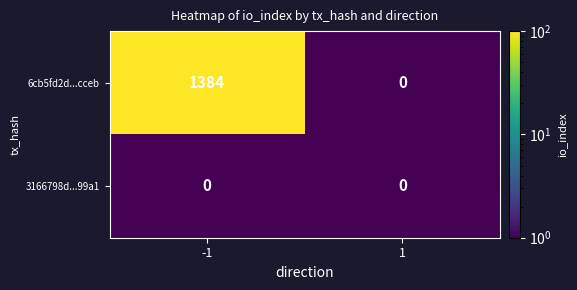

How many distinct data groups are displayed?

2